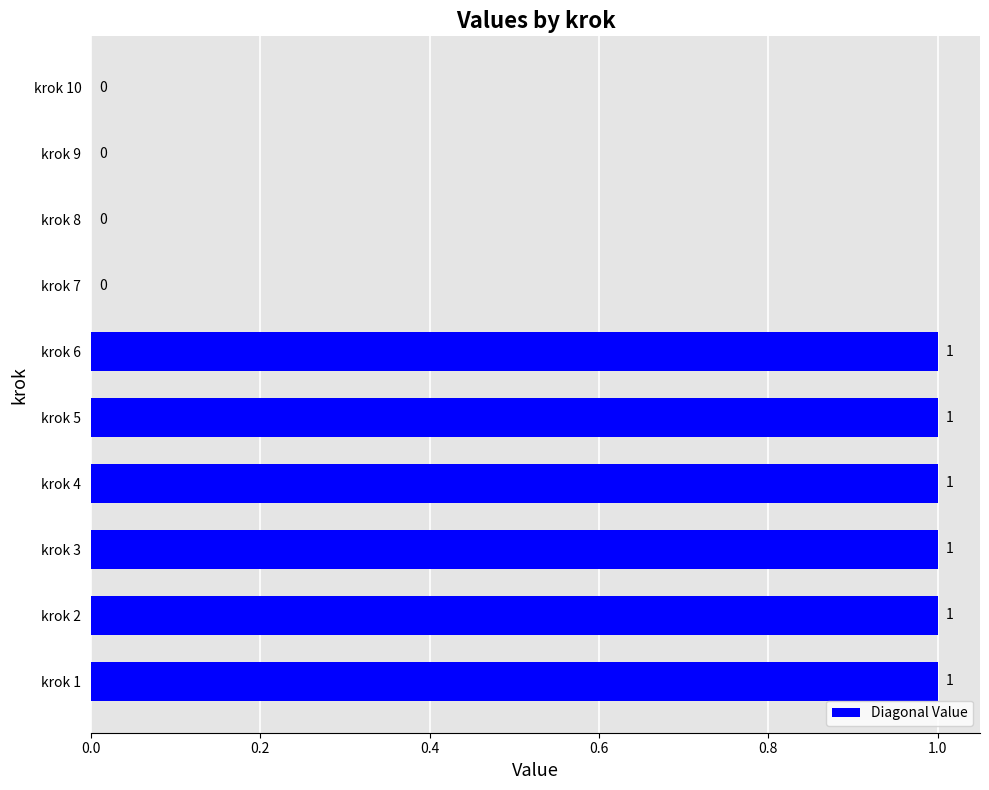

Reading bottom to top, list all the values displayed in this chart.

krok 1=1	krok 2=1	krok 3=1	krok 4=1	krok 5=1	krok 6=1	krok 7=0	krok 8=0	krok 9=0	krok 10=0